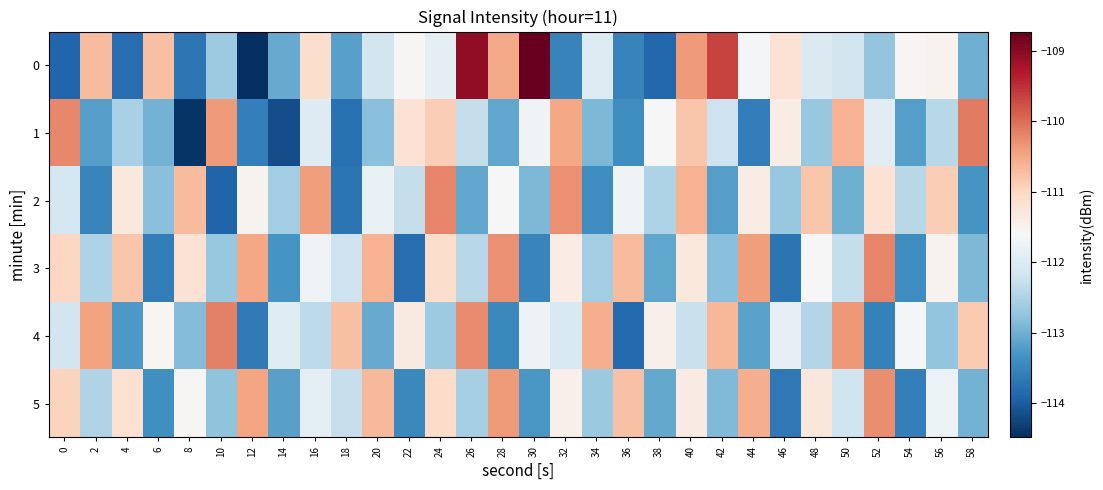

Reading left to right, what are all the values shown in this chart?

0: 0=-113.9	2=-110.7	4=-113.8	6=-110.7	8=-113.7	10=-112.7	12=-114.5	14=-113.0	16=-111.1	18=-113.2	20=-112.1	22=-111.6	24=-111.9	26=-109.0	28=-110.5	30=-108.7	32=-113.5	34=-112.0	36=-113.5	38=-113.9	40=-110.4	42=-109.7	44=-111.6	46=-111.2	48=-112.0	50=-112.1	52=-112.7	54=-111.6	56=-111.5	58=-113.0
1: 0=-110.2	2=-113.2	4=-112.5	6=-113.0	8=-114.4	10=-110.4	12=-113.6	14=-114.2	16=-112.0	18=-113.8	20=-112.8	22=-111.2	24=-110.9	26=-112.3	28=-113.1	30=-111.7	32=-110.5	34=-112.9	36=-113.4	38=-111.6	40=-110.8	42=-112.2	44=-113.6	46=-111.4	48=-112.7	50=-110.6	52=-111.9	54=-113.2	56=-112.4	58=-110.1
2: 0=-112.1	2=-113.5	4=-111.3	6=-112.8	8=-110.7	10=-113.9	12=-111.5	14=-112.6	16=-110.4	18=-113.7	20=-111.8	22=-112.3	24=-110.2	26=-113.1	28=-111.6	30=-112.9	32=-110.3	34=-113.4	36=-111.7	38=-112.5	40=-110.6	42=-113.2	44=-111.4	46=-112.7	48=-110.8	50=-113.0	52=-111.2	54=-112.4	56=-110.9	58=-113.3
3: 0=-111.0	2=-112.5	4=-110.8	6=-113.6	8=-111.2	10=-112.7	12=-110.5	14=-113.3	16=-111.7	18=-112.2	20=-110.6	22=-113.8	24=-111.1	26=-112.4	28=-110.3	30=-113.5	32=-111.4	34=-112.6	36=-110.7	38=-113.1	40=-111.3	42=-112.8	44=-110.4	46=-113.7	48=-111.6	50=-112.3	52=-110.2	54=-113.4	56=-111.5	58=-112.9
4: 0=-112.2	2=-110.5	4=-113.2	6=-111.5	8=-112.8	10=-110.2	12=-113.7	14=-112.0	16=-112.3	18=-110.8	20=-113.0	22=-111.3	24=-112.7	26=-110.2	28=-113.5	30=-111.8	32=-112.0	34=-110.5	36=-113.8	38=-111.5	40=-112.2	42=-110.7	44=-113.2	46=-111.8	48=-112.5	50=-110.3	52=-113.5	54=-111.7	56=-112.8	58=-110.8
5: 0=-111.0	2=-112.5	4=-111.2	6=-113.4	8=-111.6	10=-112.8	12=-110.5	14=-113.2	16=-111.9	18=-112.3	20=-110.7	22=-113.5	24=-111.1	26=-112.6	28=-110.4	30=-113.3	32=-111.5	34=-112.7	36=-110.8	38=-113.1	40=-111.4	42=-112.9	44=-110.6	46=-113.7	48=-111.3	50=-112.2	52=-110.3	54=-113.6	56=-111.8	58=-113.0